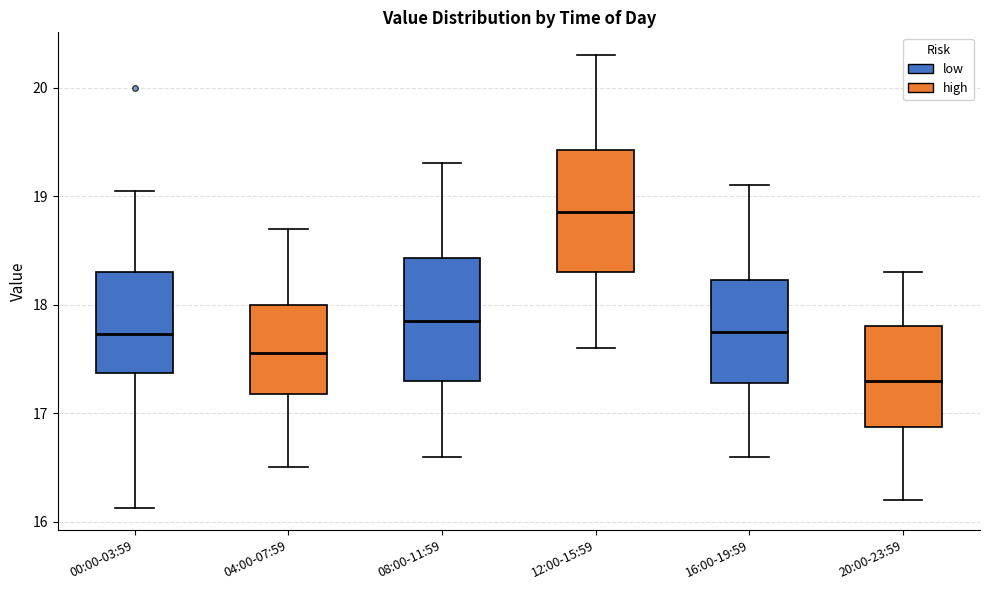

Where does the median line of the box for 20:00-23:59 sit on the y-axis? The values are not printed on the chart, so give them approximately, as read against the axis.

17.3